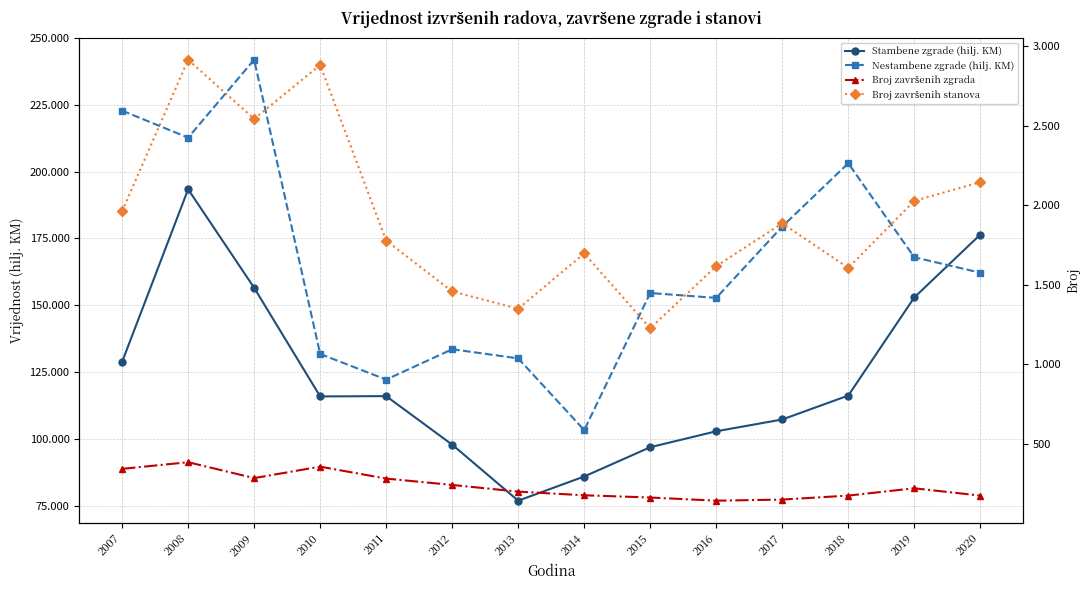

At which label does Broj završenih zgrada reach its peak?

2008